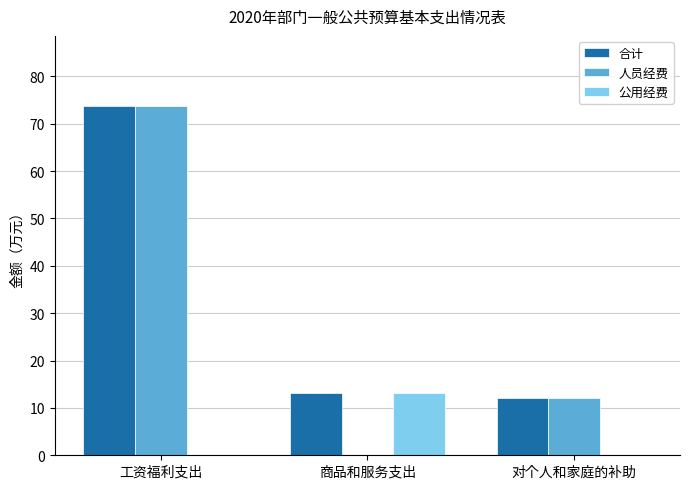

Which series has the widest spread of values?

人员经费